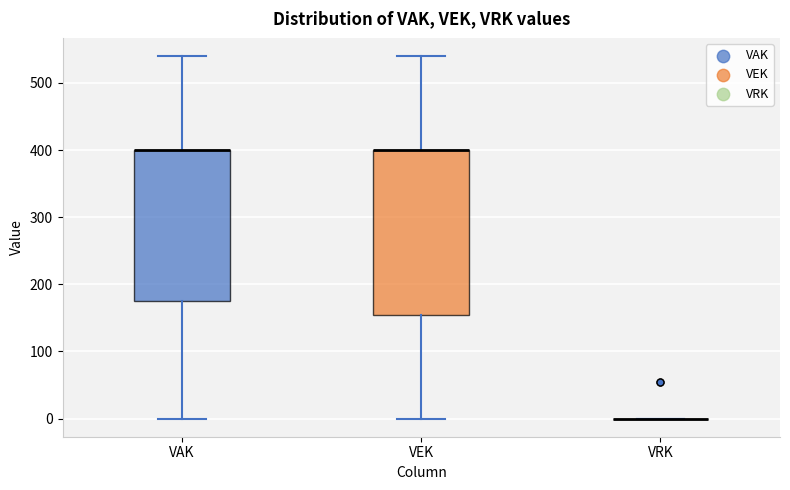

Which box is the tallest, from its lower edge to its upper edge?

VEK